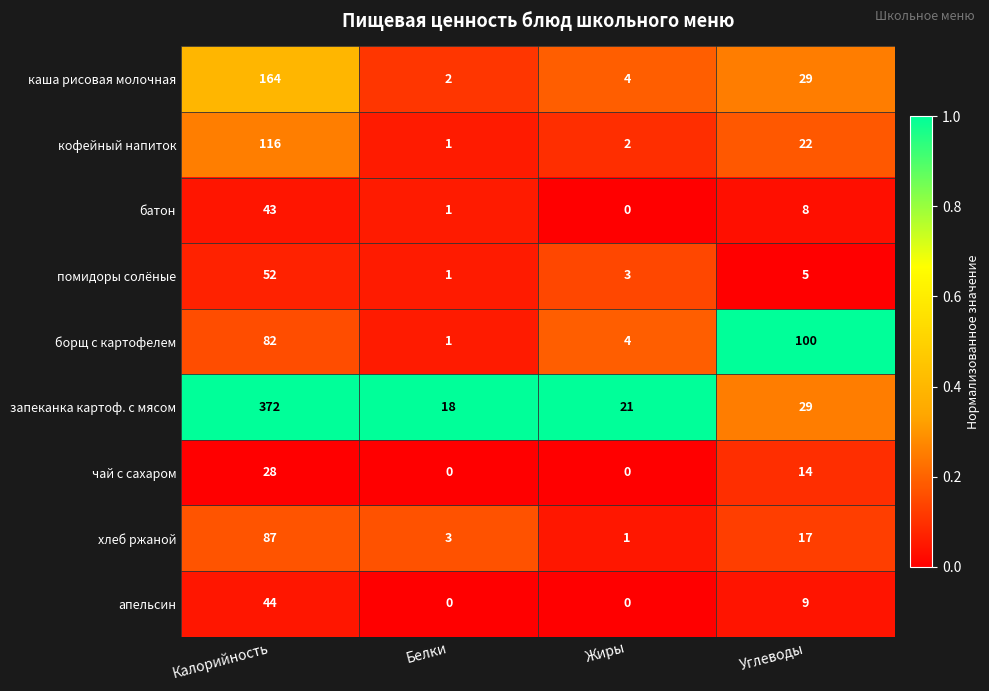

Rank the series by their maximum value, from highest to lowest.

запеканка картоф. с мясом, каша рисовая молочная, кофейный напиток, борщ с картофелем, хлеб ржаной, помидоры солёные, апельсин, батон, чай с сахаром